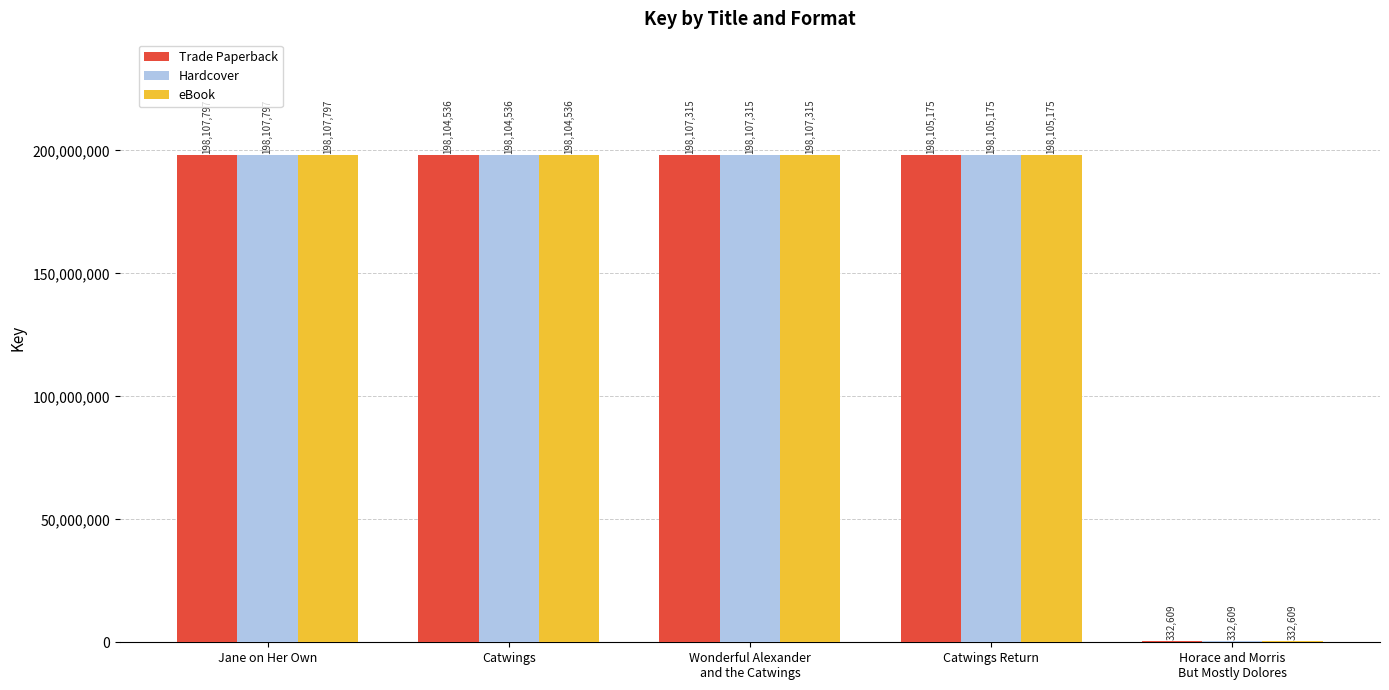

What is the sum of all eBook values?

792757432